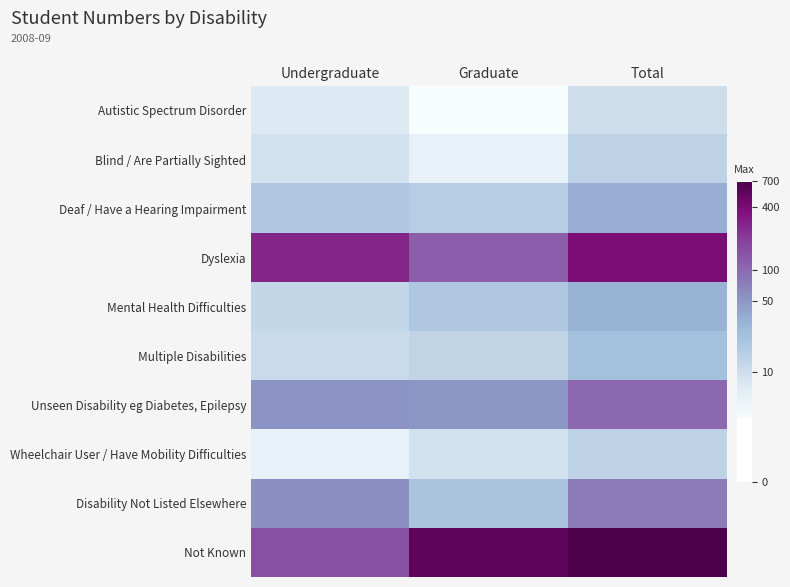

Which series has the largest total across all categories?

Not Known